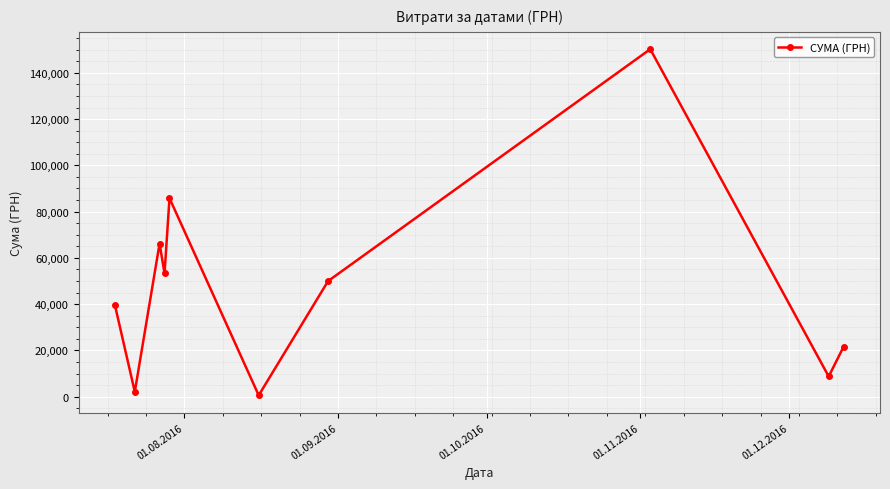

Reading left to right, transcribe all the data shown in this chart.

39504.0	2122.6	66203.0	53272.4	85804.2	609.0	49993.0	150216.7	8760.0	21581.0